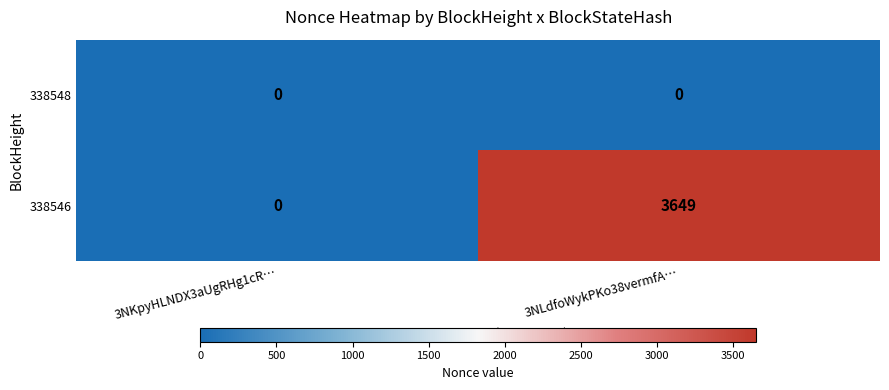

What is the greatest value displayed?

3649